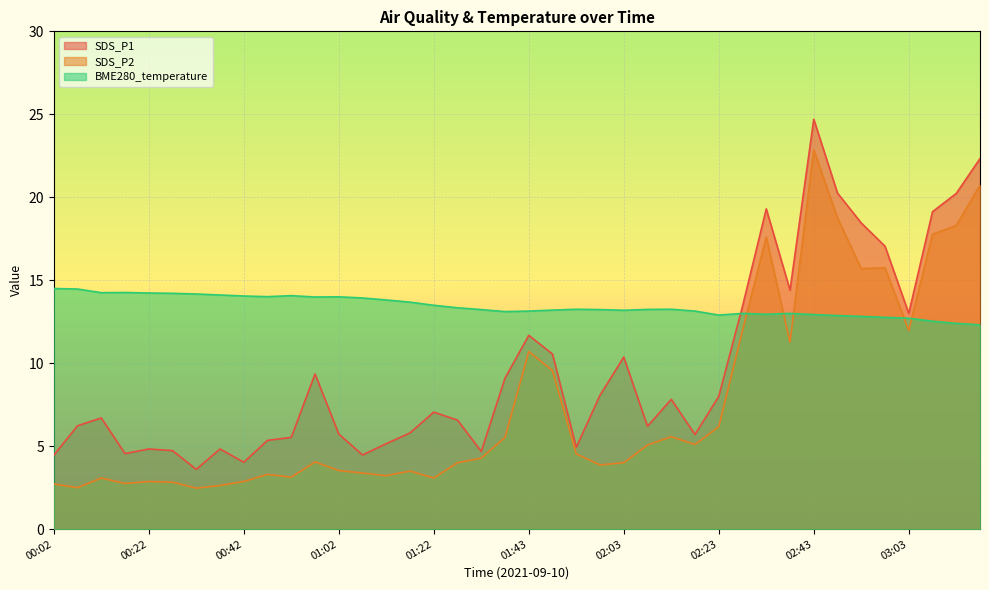

What is the total value across all series at 02:23?

27.1